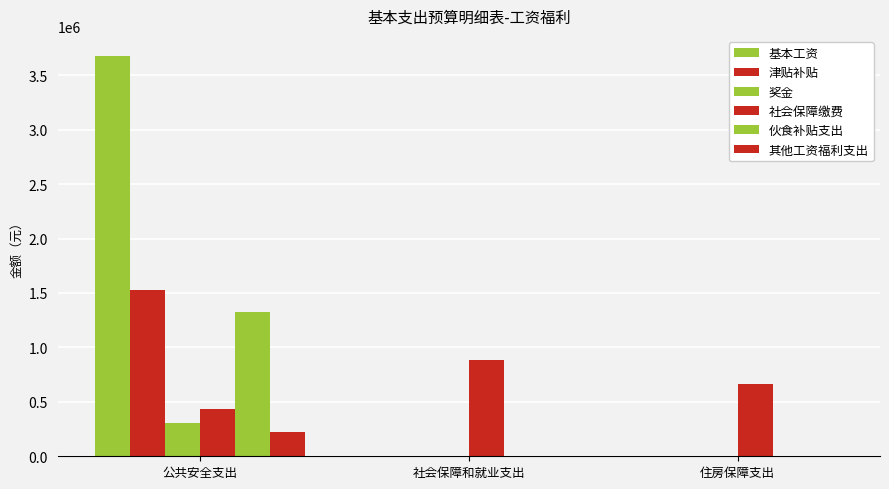

What is the difference between the 其他工资福利支出 values at 公共安全支出 and 社会保障和就业支出?

220657.0